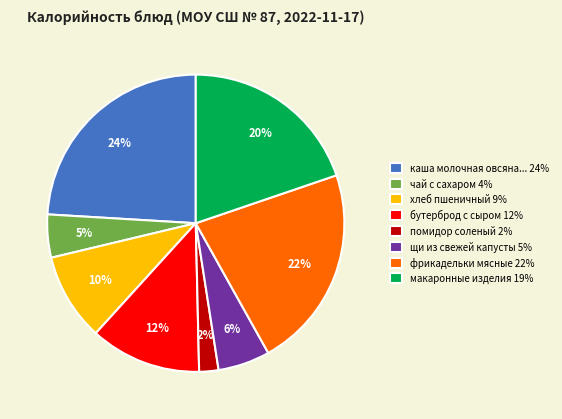

Which has a higher value, чай с сахаром 4% or помидор соленый 2%?

чай с сахаром 4%